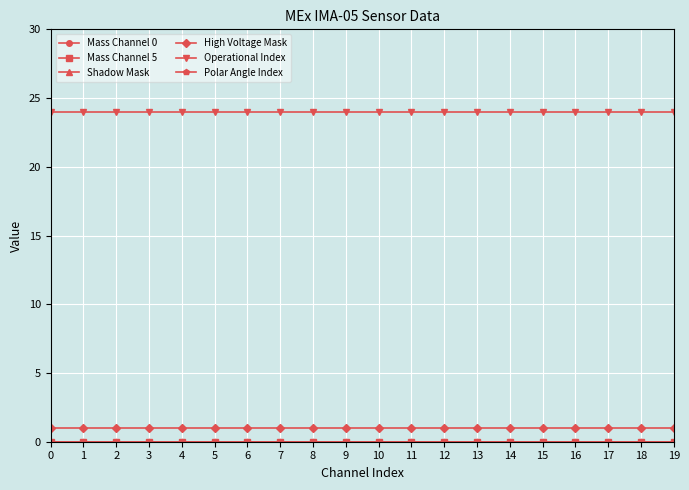

True or false: Mass Channel 5 and Operational Index cross at least once.

False